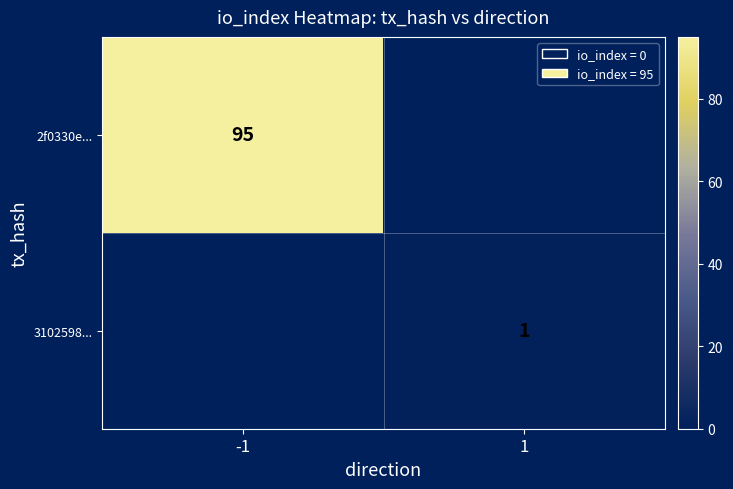

The 3102598... series shows 1 at 1. True or false?

True